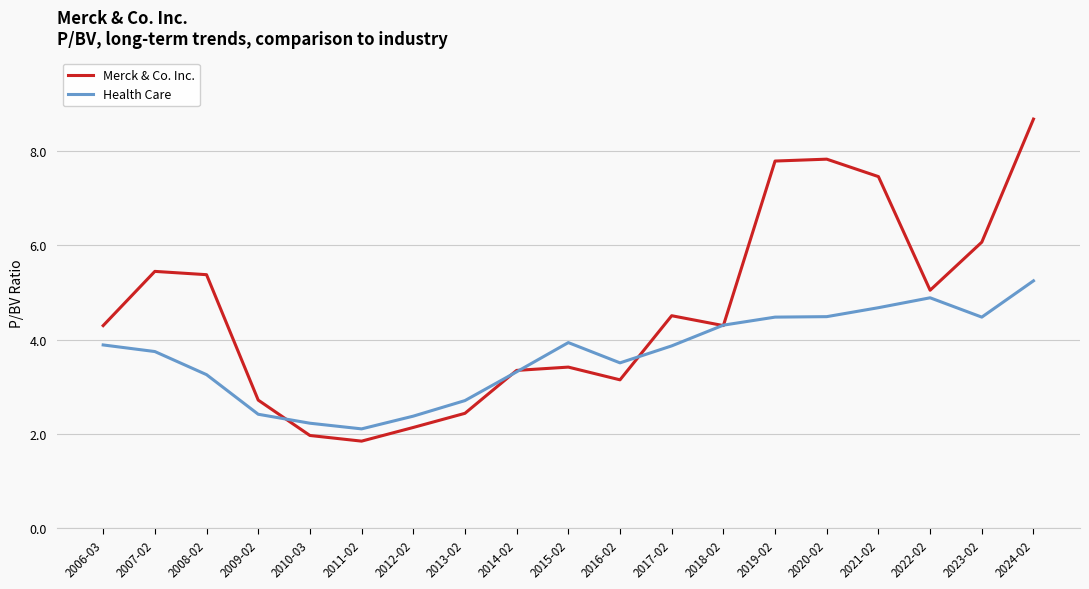

How many lines are shown in the chart?

2